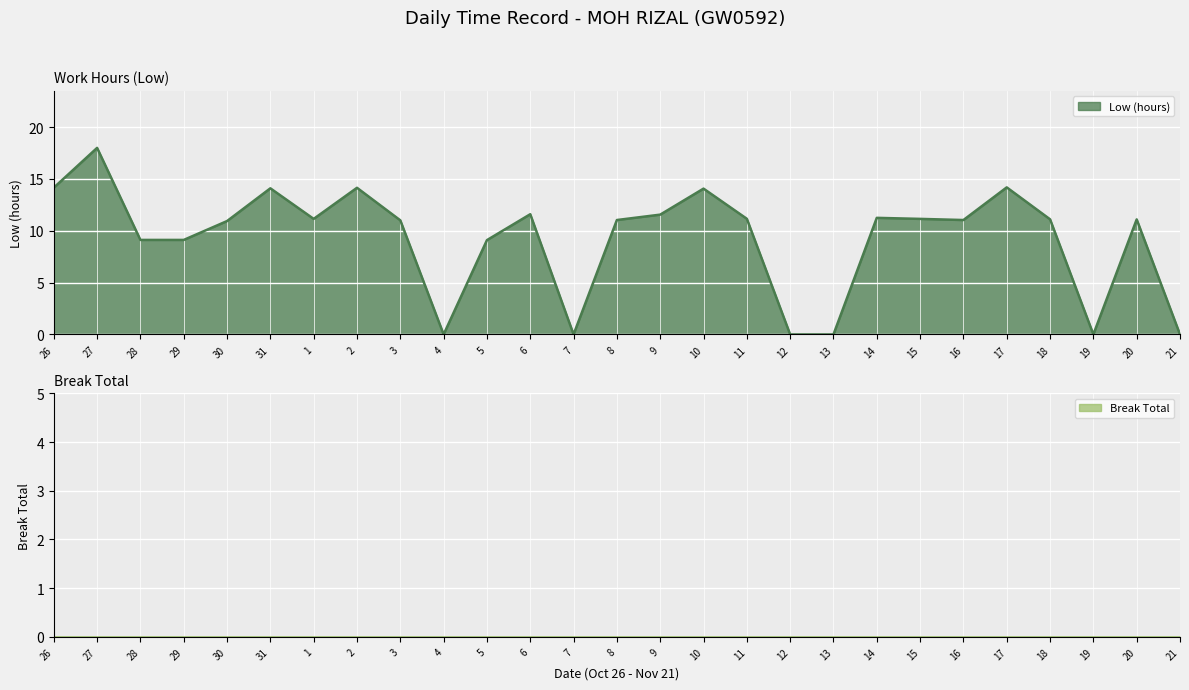

The Low (hours) series shows 11.2 at 15. True or false?

True